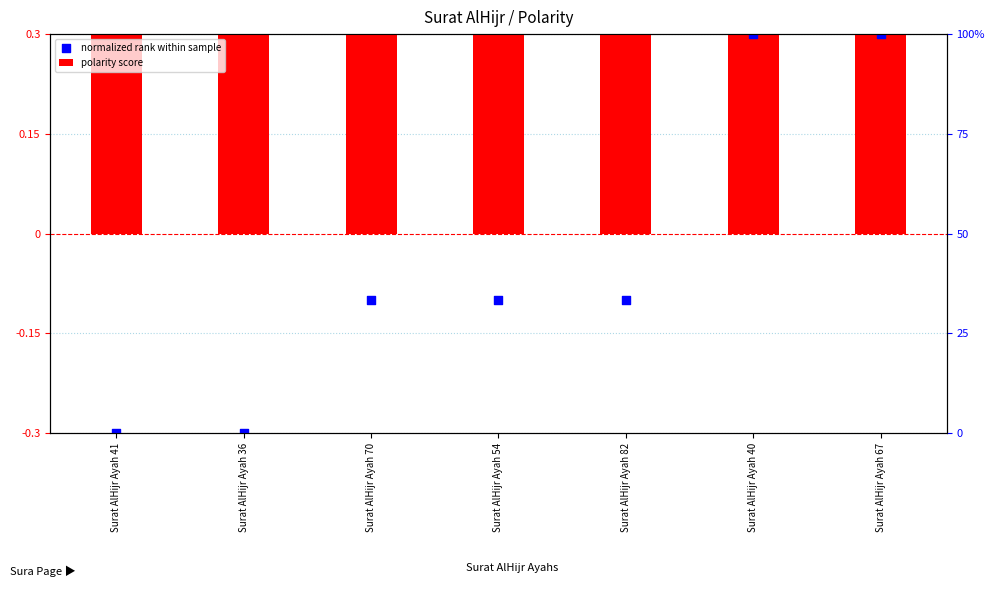

At which category is the sum across all series the highest?

Surat AlHijr Ayah 40